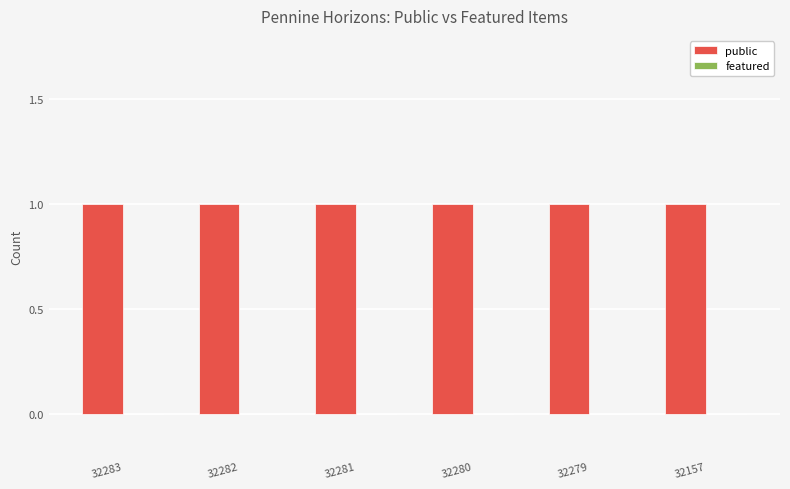

True or false: public has a value of 1 at 32281.

True